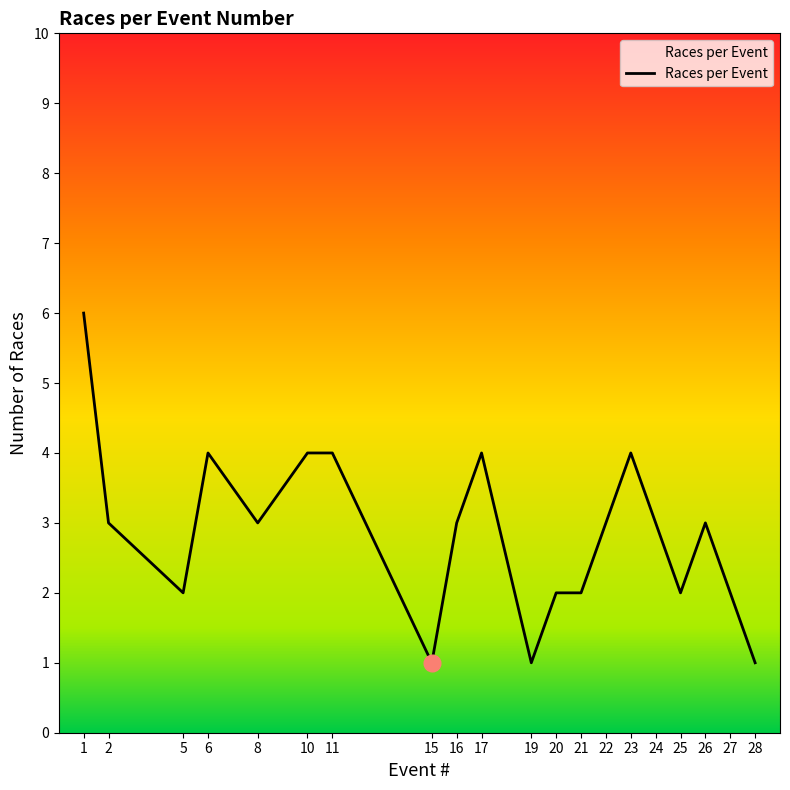

Between 22 and 28, which is larger?

22